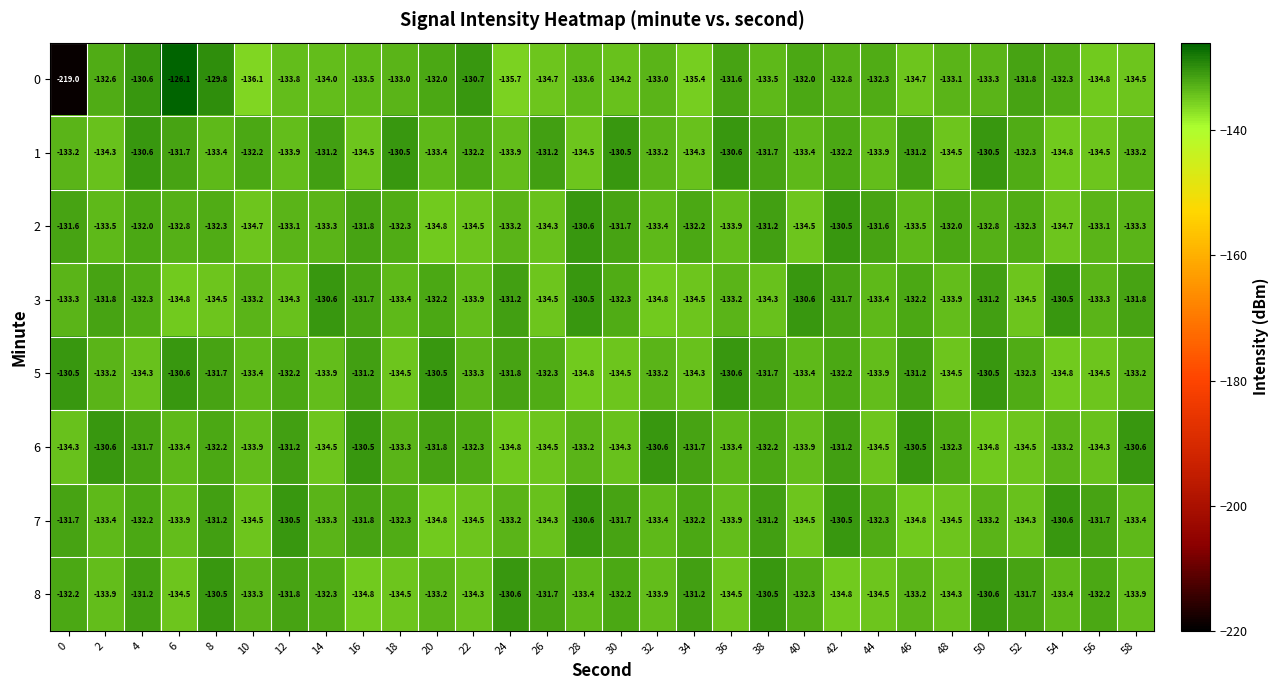

What is the difference between the 0 values at 58 and 34?

0.9